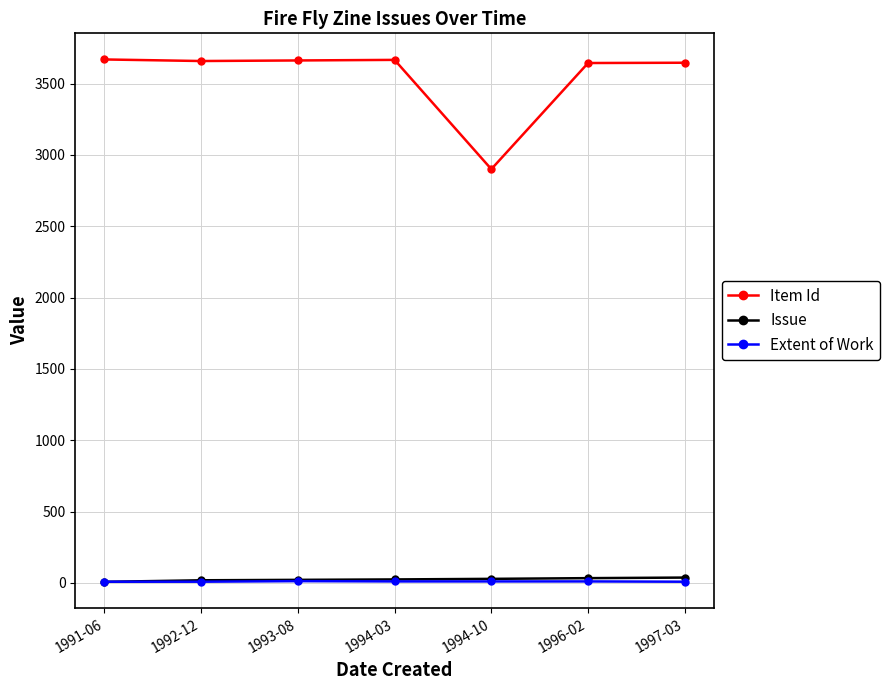

What is the highest value of the Item Id series?

3669